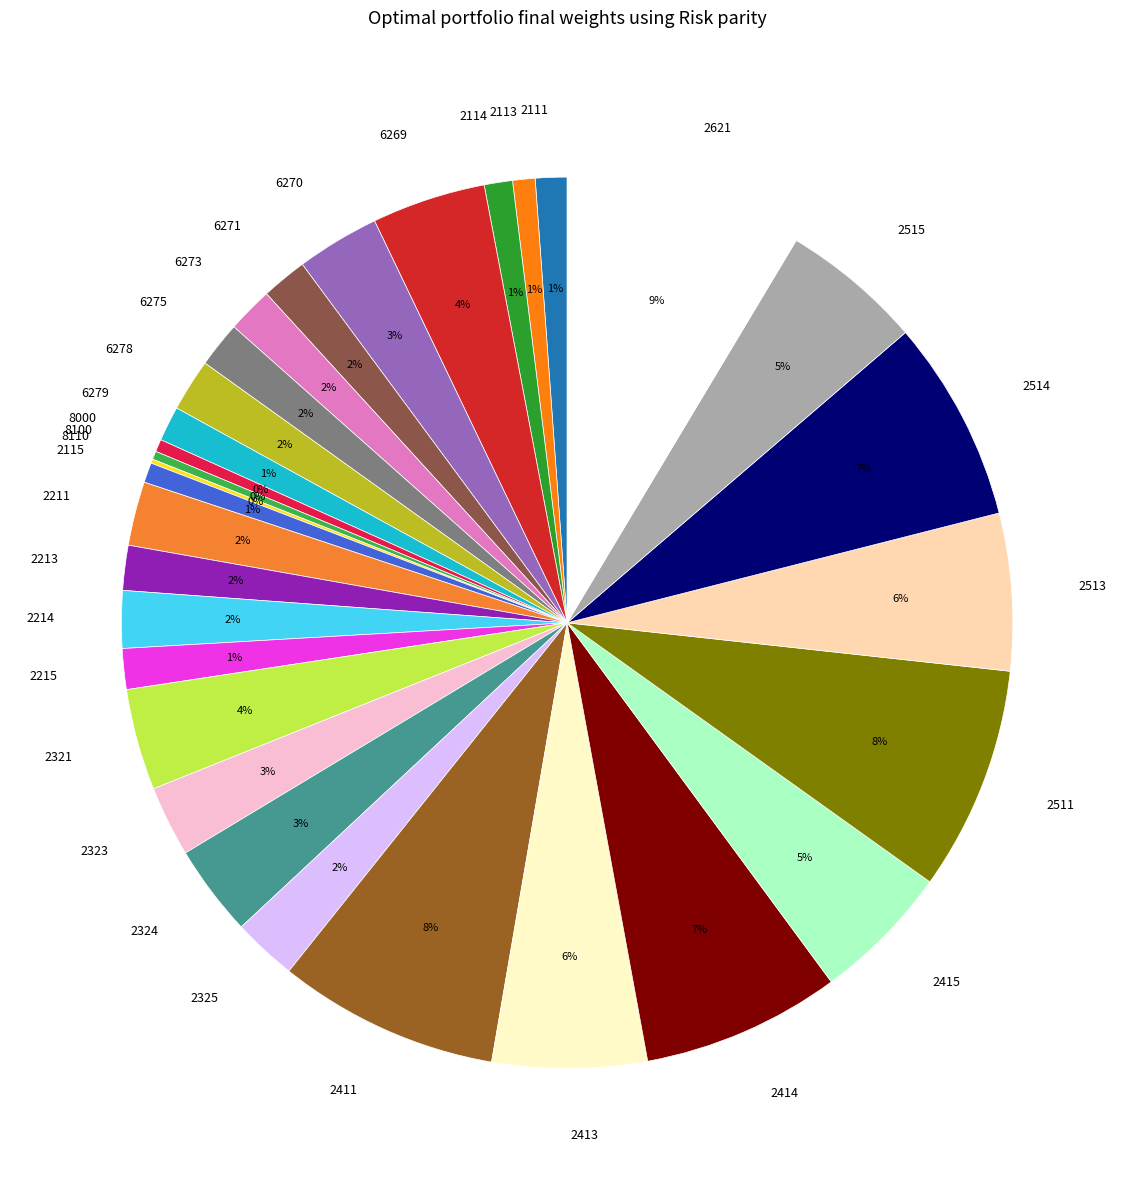

Approximately how many times larger is the value at 2514 compared to 6269?

1.8